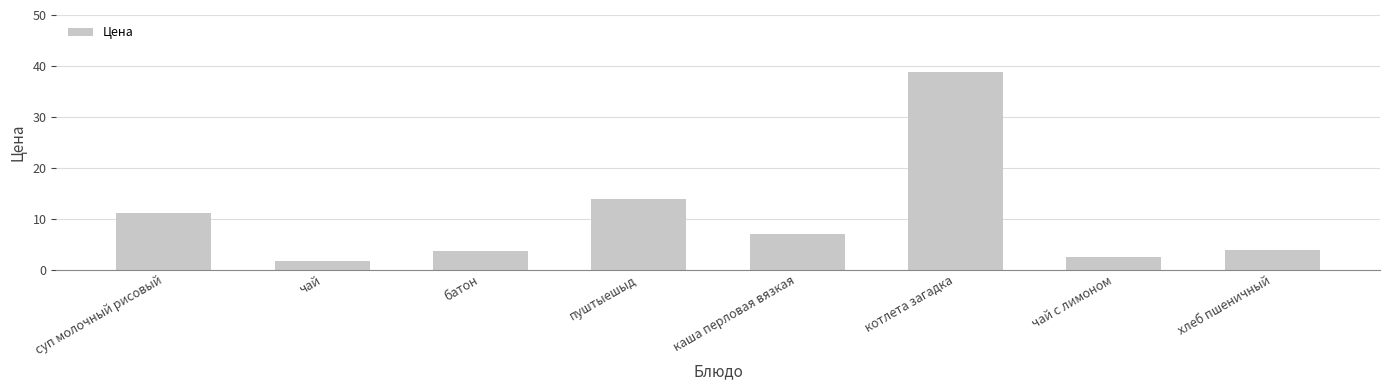

What is the ratio of the value at батон to the value at хлеб пшеничный?

1.0